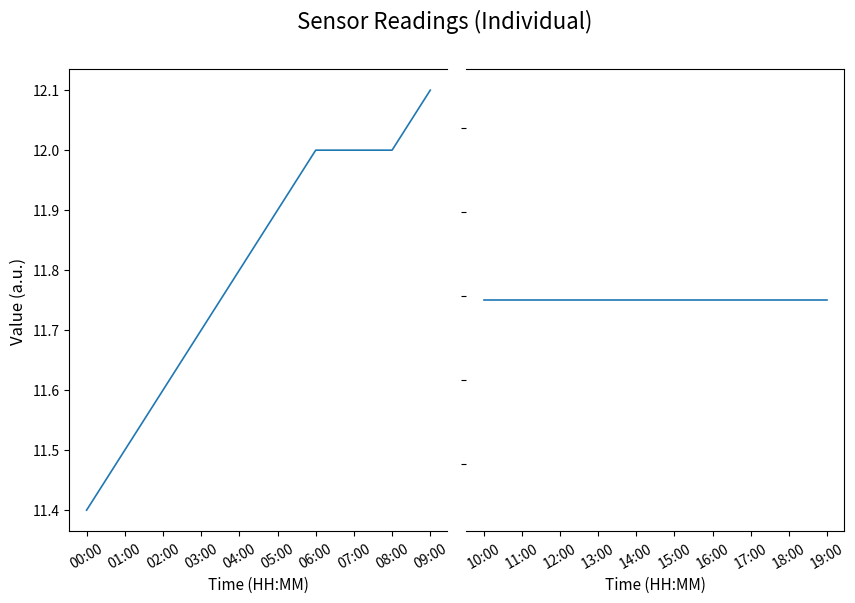

True or false: temperature has more than 0 interior local peaks.

False